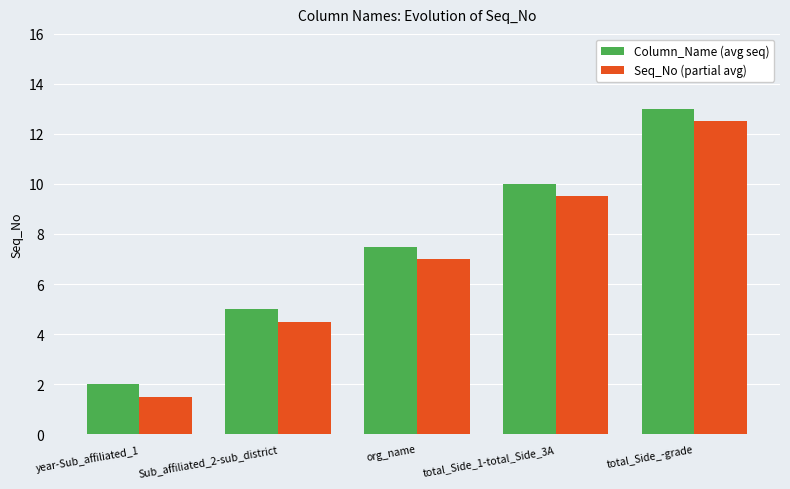

How many groups of bars are there?

5